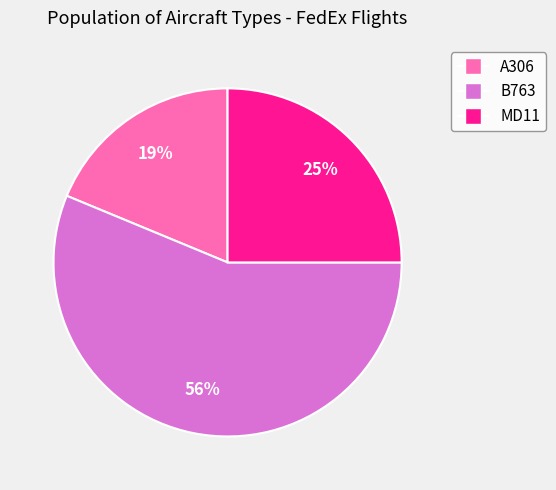

Count the number of slices in the pie.

3